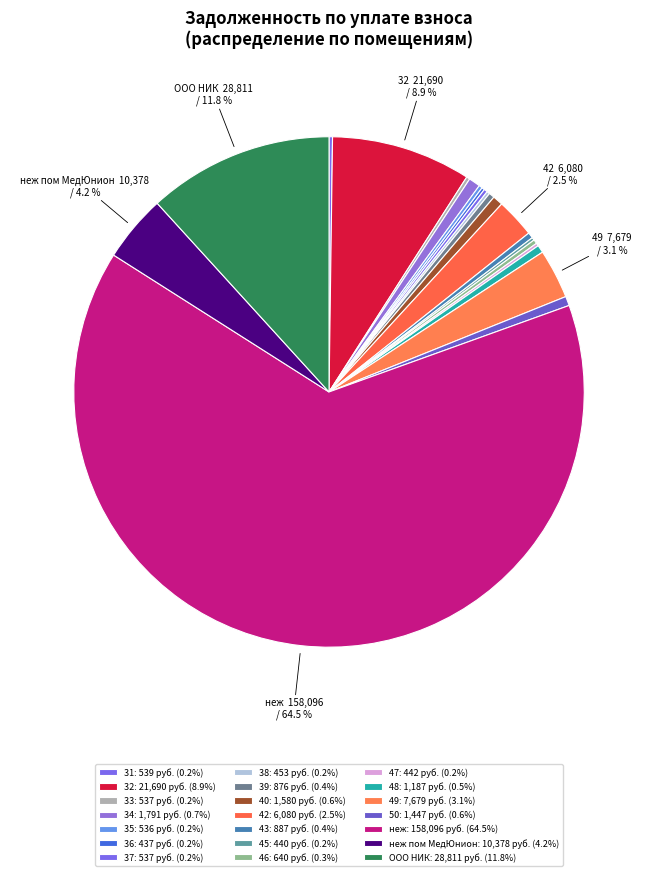

Is there a majority slice in this chart?

Yes